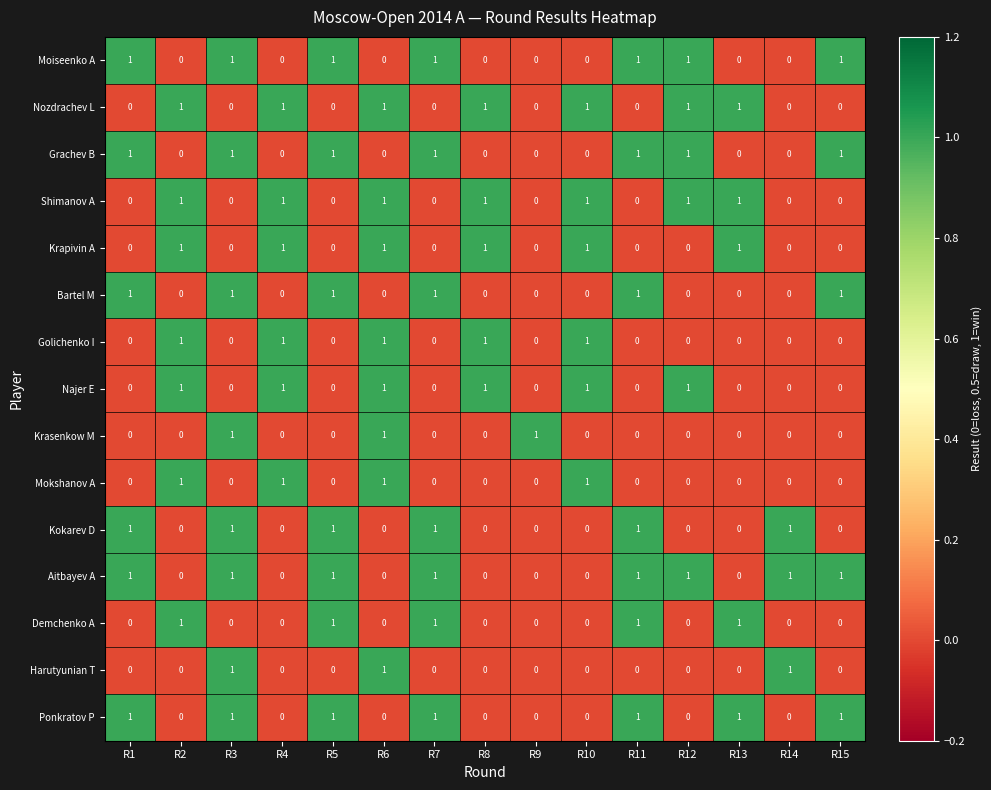

At how many categories does at least one series exceed 0?

15